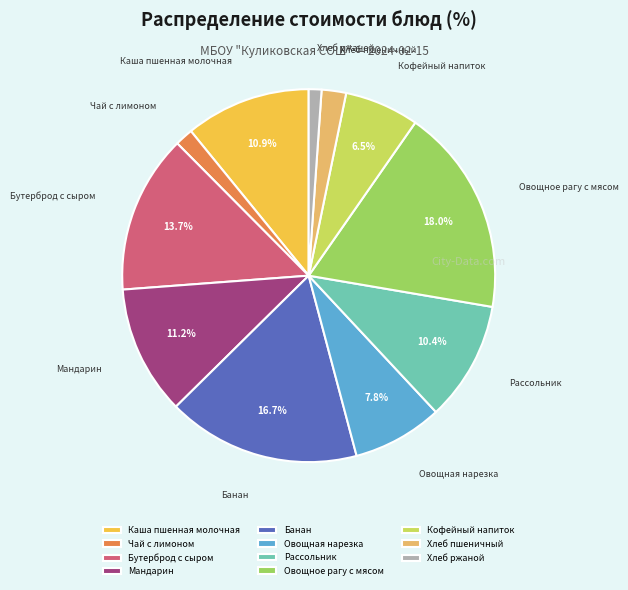

To the nearest percent, what percentage of the pie is Банан?

17%